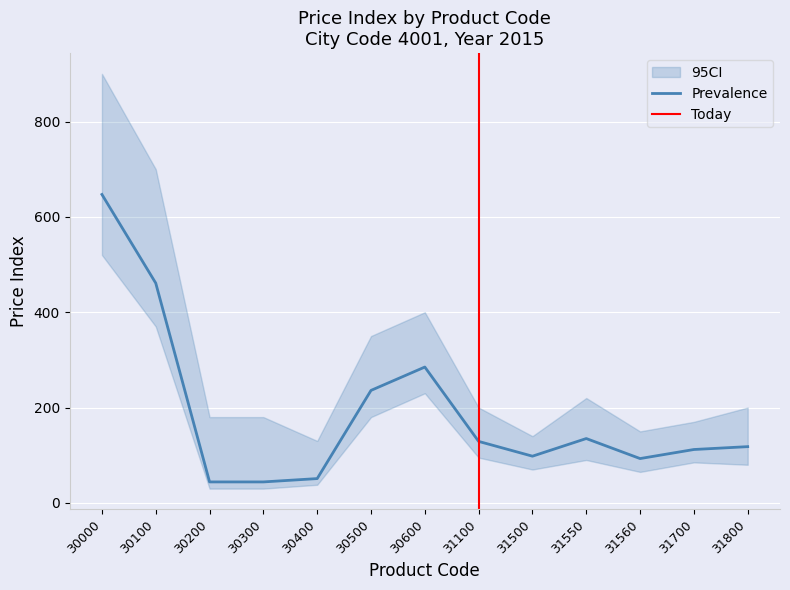

What is the sum of all CI_lower values?

1883